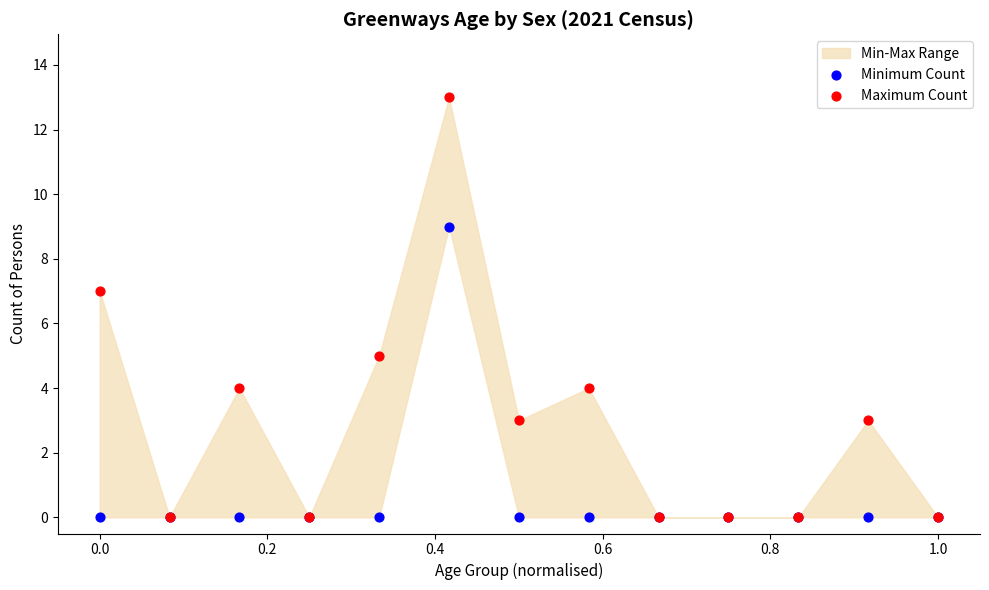

Which series reaches the maximum Y coordinate?

Maximum Count